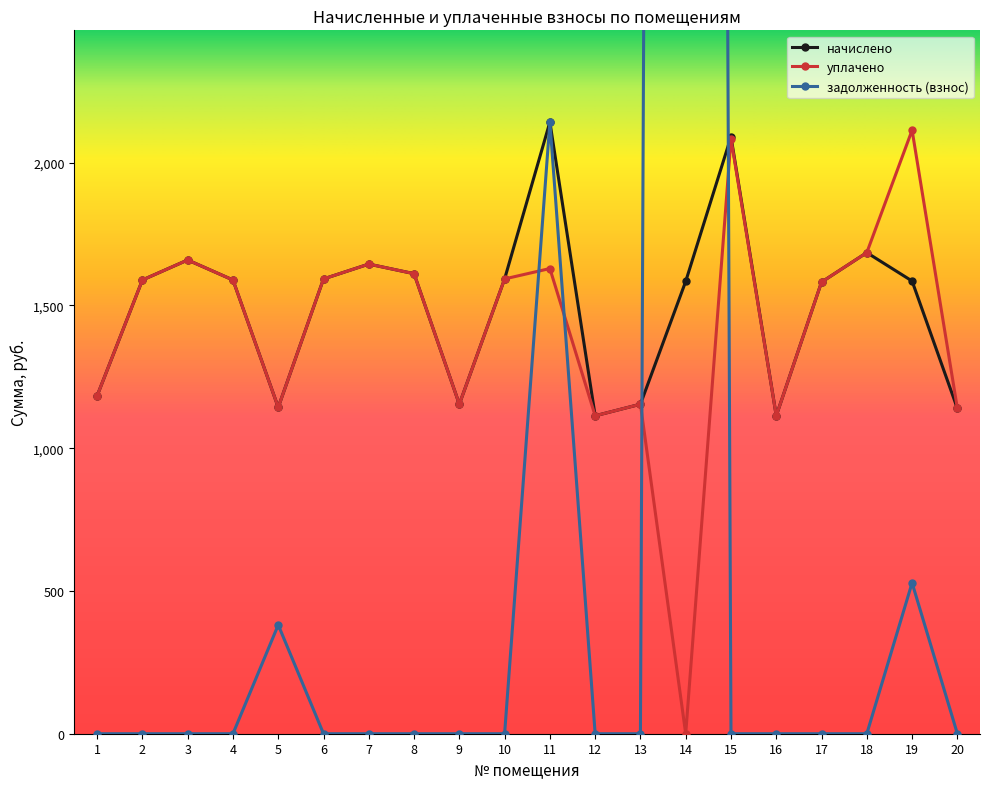

What is the difference between the highest and lowest values at 12?

1113.5